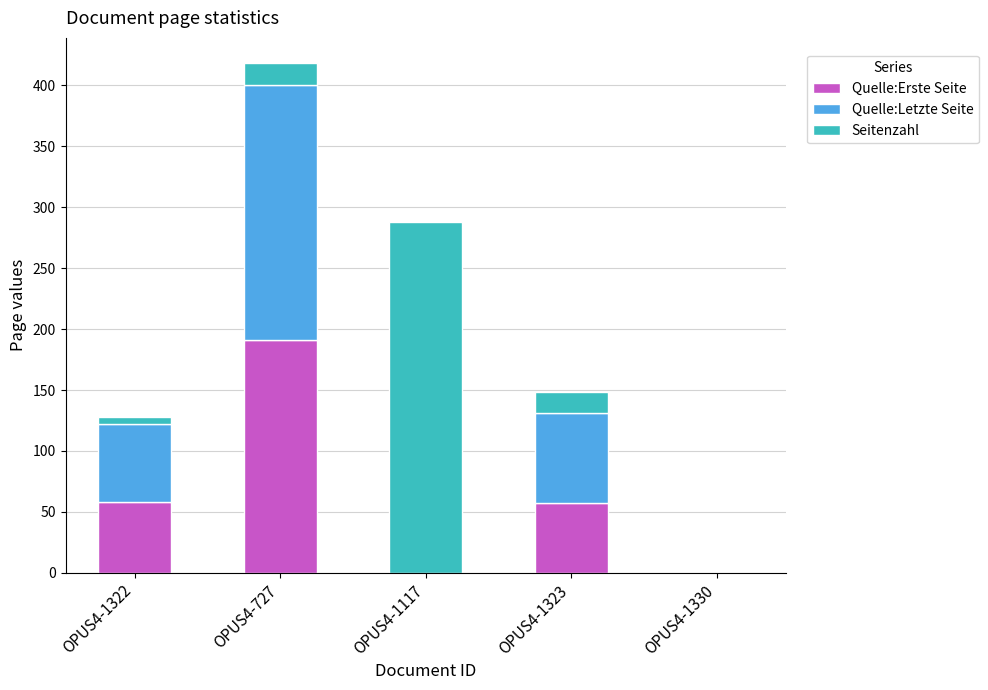

What is the total value across all series at OPUS4-1323?

148